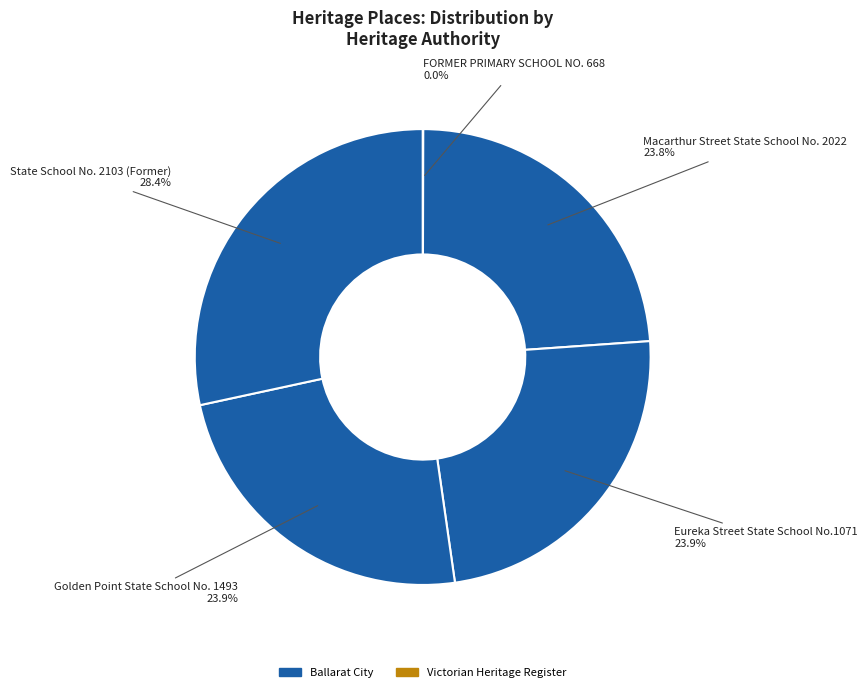

Count the number of slices in the pie.

5